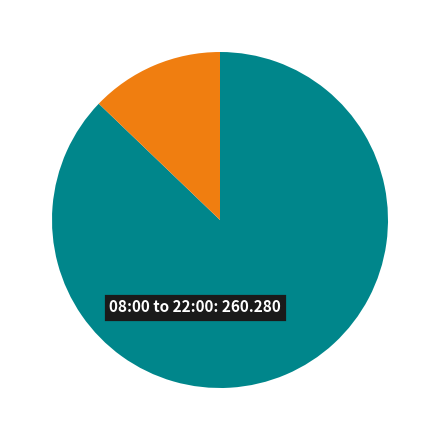

Is there any slice that represents more than half of the pie?

Yes